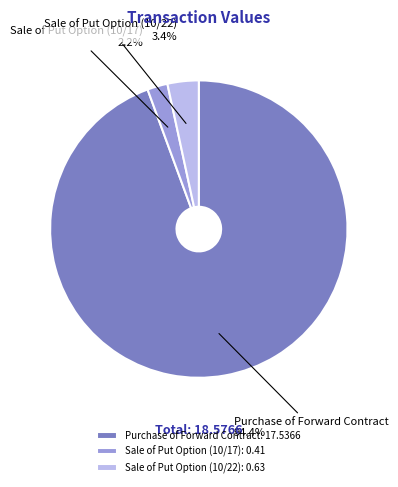

What is the largest slice in the pie chart?

Purchase of Forward Contract